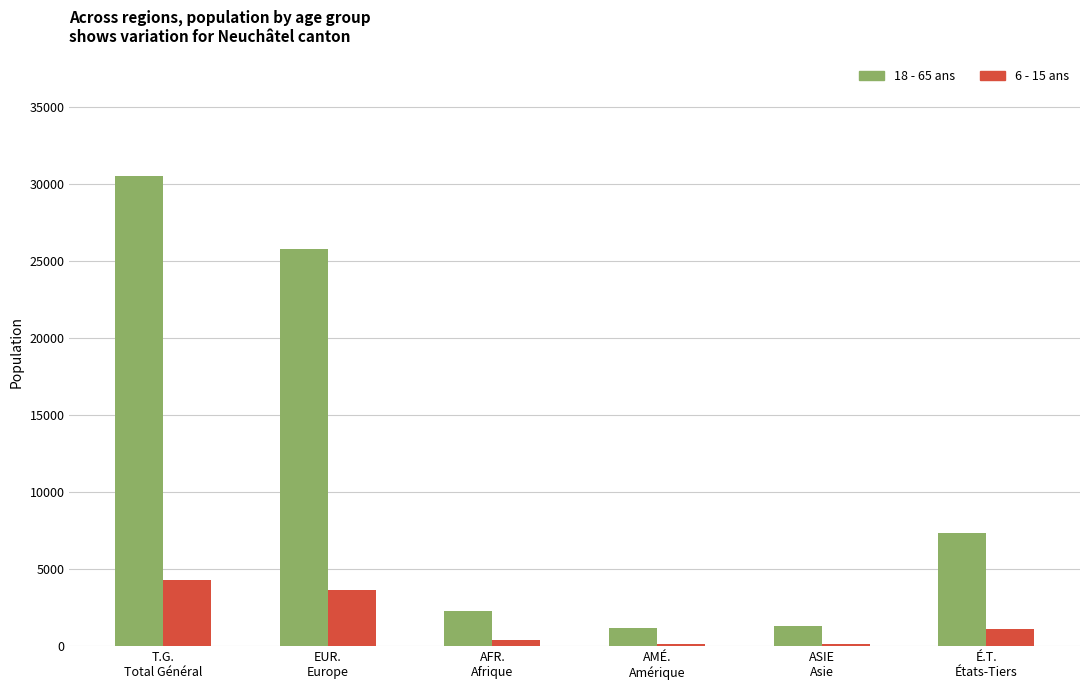

What is the difference between the maximum and second lowest values in the 6 - 15 ans series?

4140